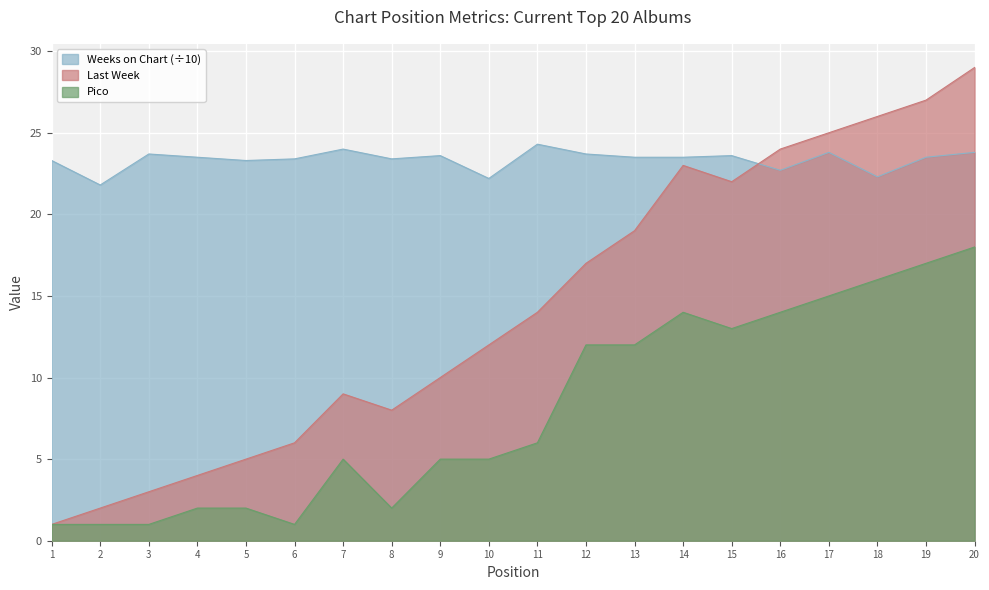

The value of Pico at 9 is 5.0. True or false?

True